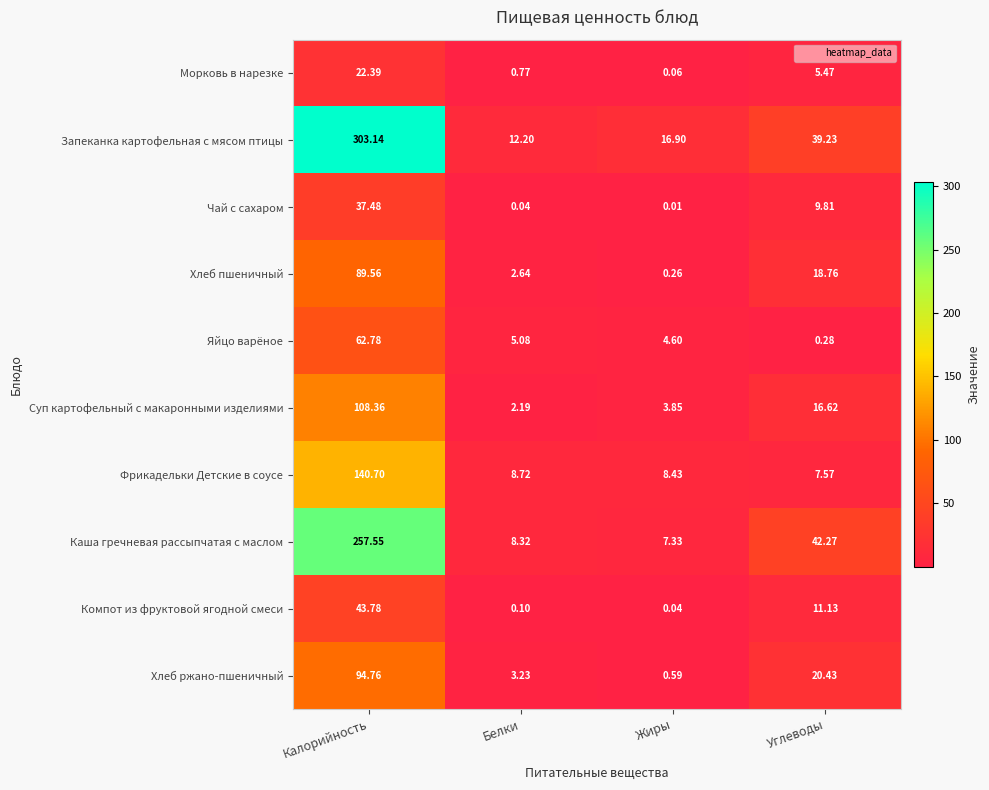

At Жиры, list the series in order from largest to smallest.

Запеканка картофельная с мясом птицы, Фрикадельки Детские в соусе, Каша гречневая рассыпчатая с маслом, Яйцо варёное, Суп картофельный с макаронными изделиями, Хлеб ржано-пшеничный, Хлеб пшеничный, Морковь в нарезке, Компот из фруктовой ягодной смеси, Чай с сахаром